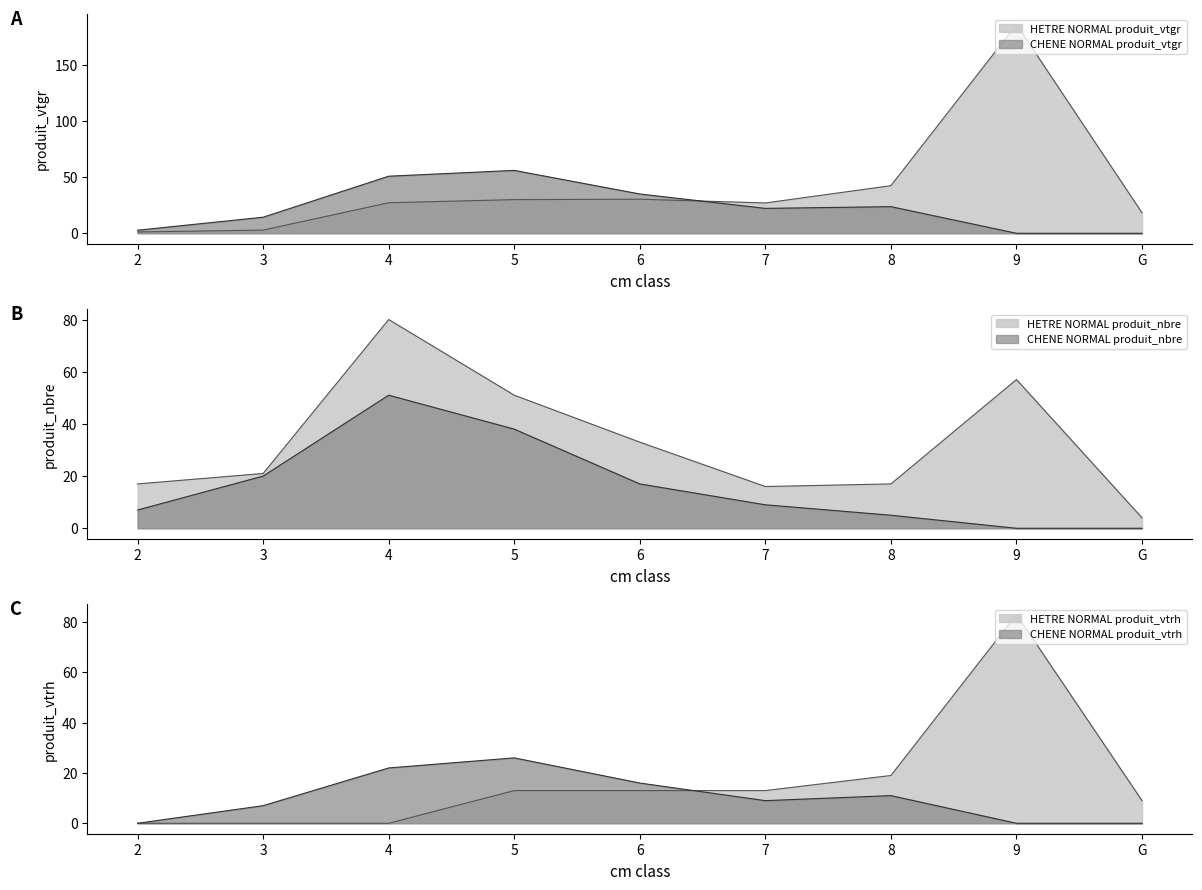

What is the sum of the HETRE NORMAL produit_nbre values at 2 and 6?

50.0